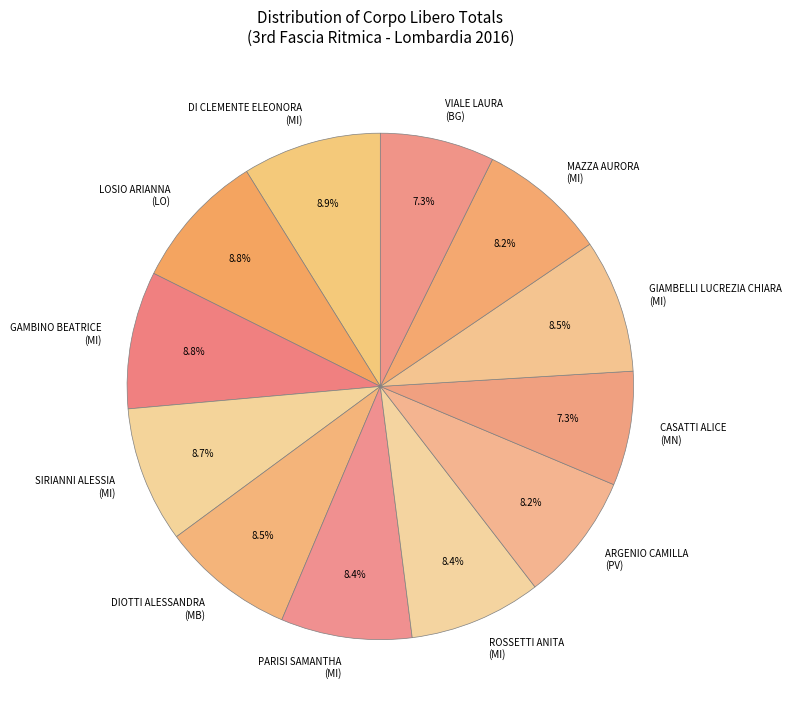

Which has a higher value, MAZZA AURORA (MI) or DI CLEMENTE ELEONORA (MI)?

DI CLEMENTE ELEONORA (MI)